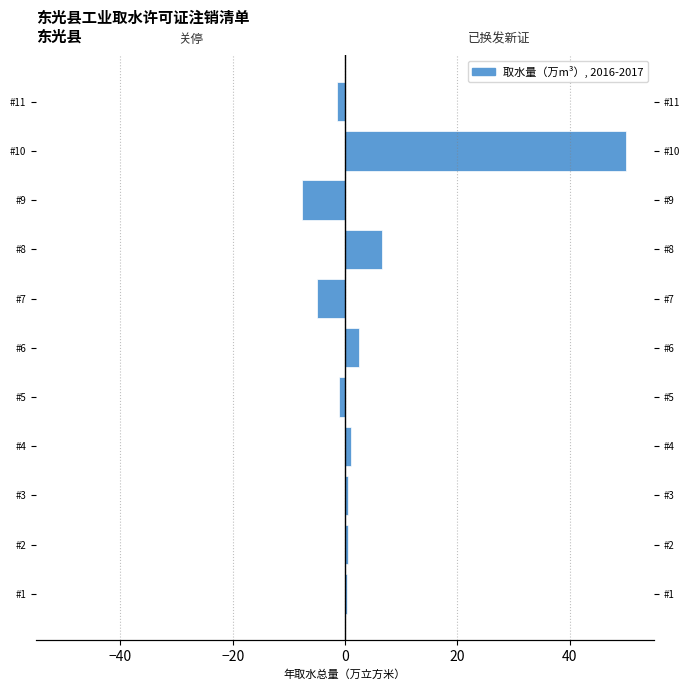

At how many categories does at least one series exceed 44?

1